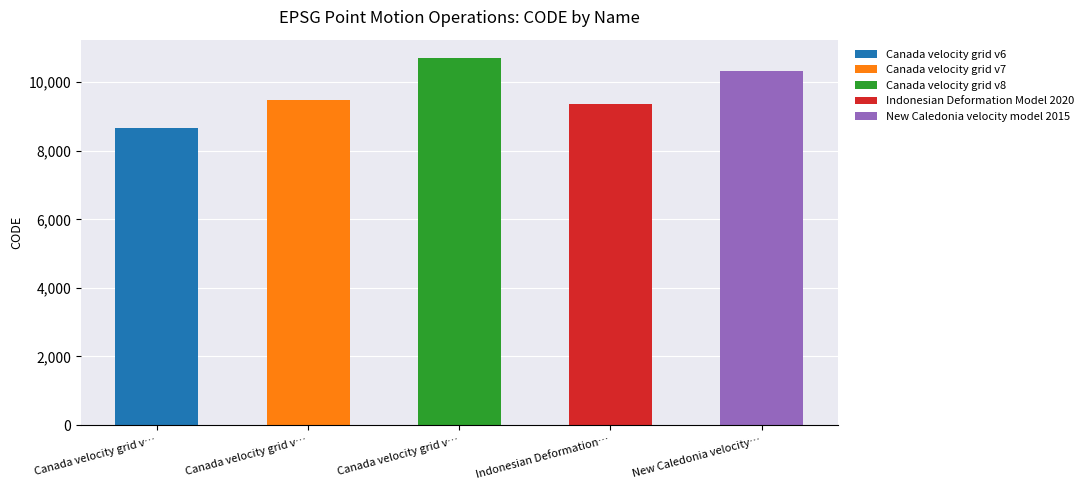

Are the bars horizontal?

No